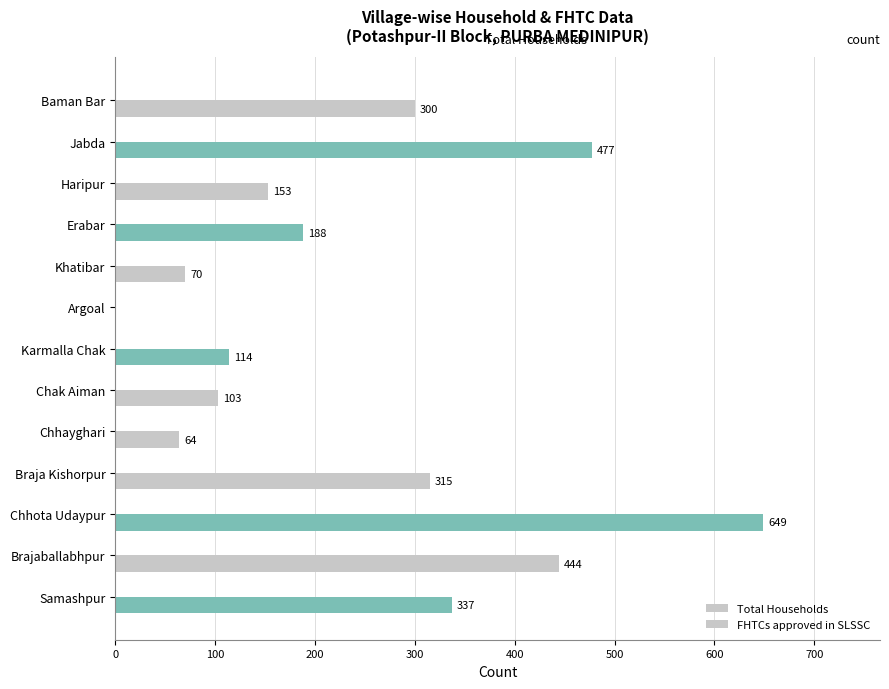

Count the number of data series in this chart.

1